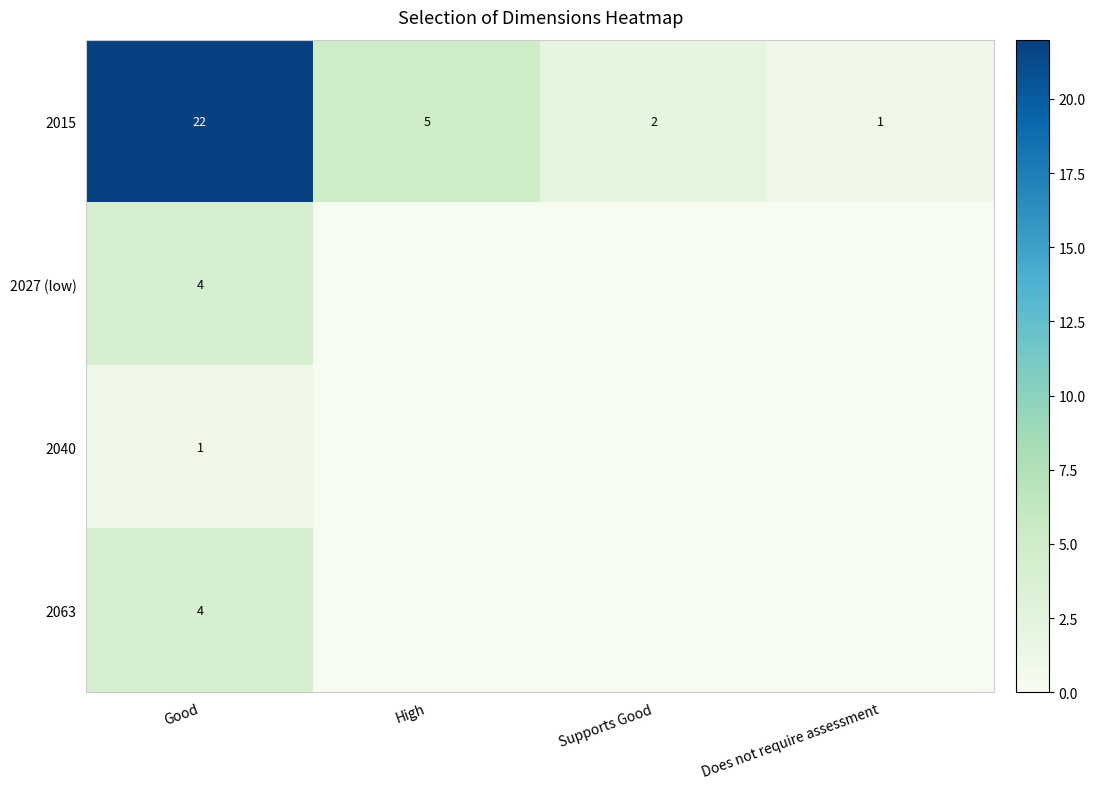

Where is 2063 nearest to the value 2?

Good